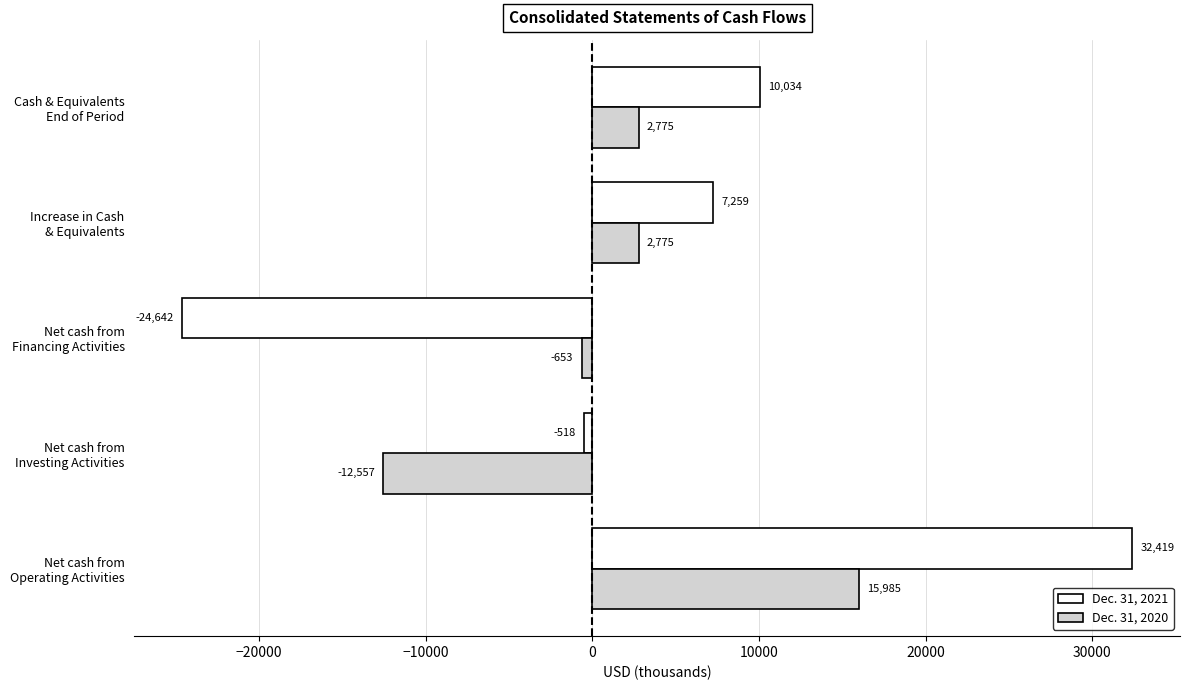

List the series in order of their peak value, highest first.

Dec. 31, 2021, Dec. 31, 2020